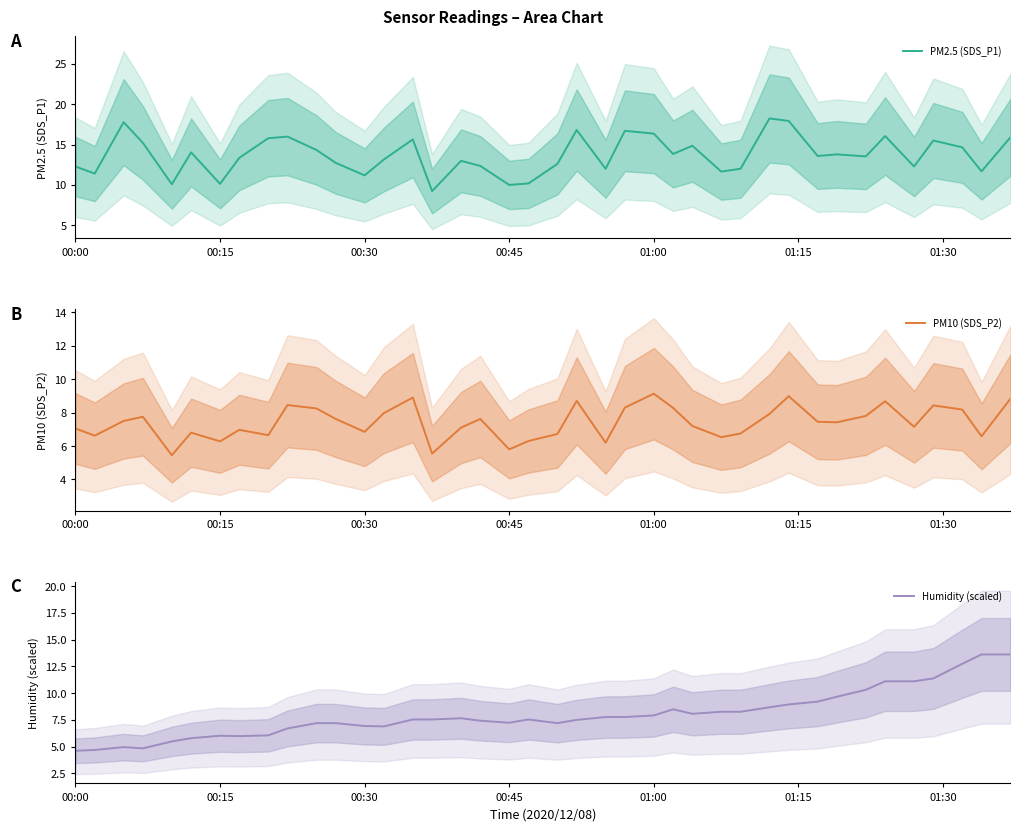

Which category has the highest value in the PM10 (SDS_P2) series?

01:00